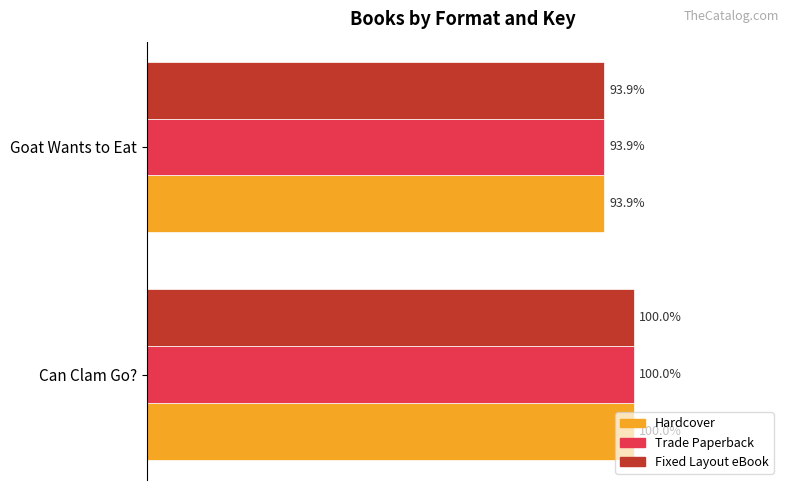

At which category is the sum across all series the highest?

Can Clam Go?